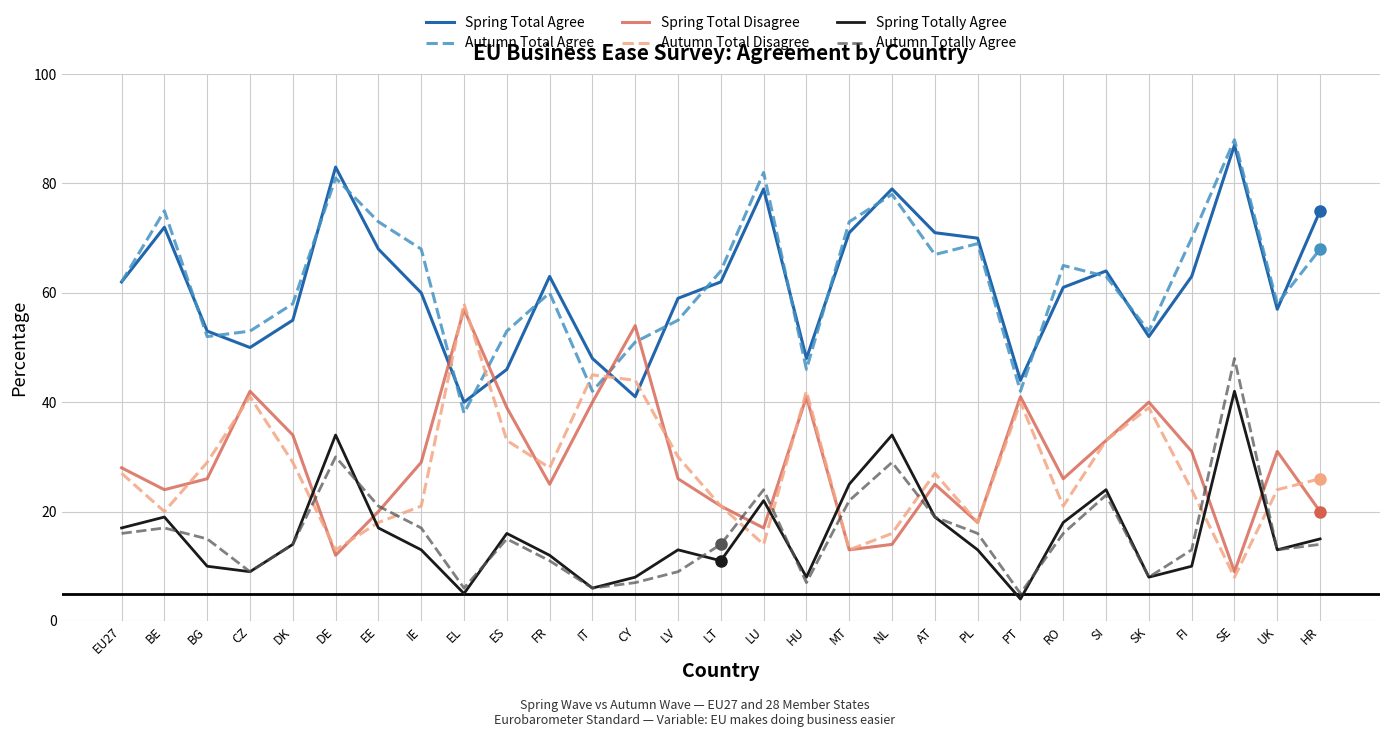

Where is the first local minimum for Autumn Totally Agree?

CZ